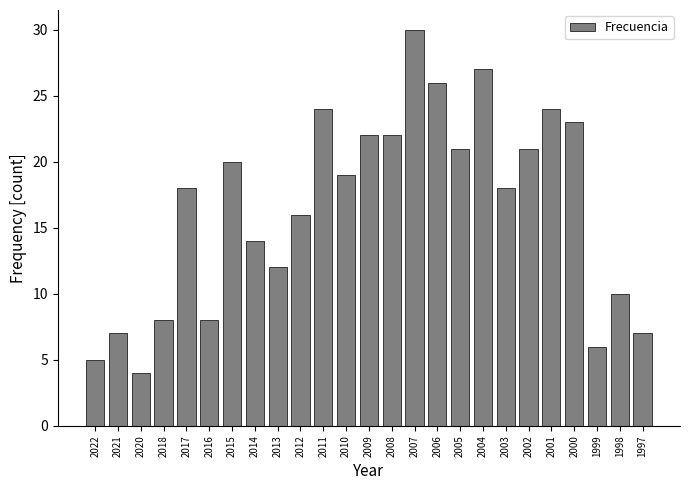

Reading left to right, extract all data points from this chart.

2022=5	2021=7	2020=4	2018=8	2017=18	2016=8	2015=20	2014=14	2013=12	2012=16	2011=24	2010=19	2009=22	2008=22	2007=30	2006=26	2005=21	2004=27	2003=18	2002=21	2001=24	2000=23	1999=6	1998=10	1997=7